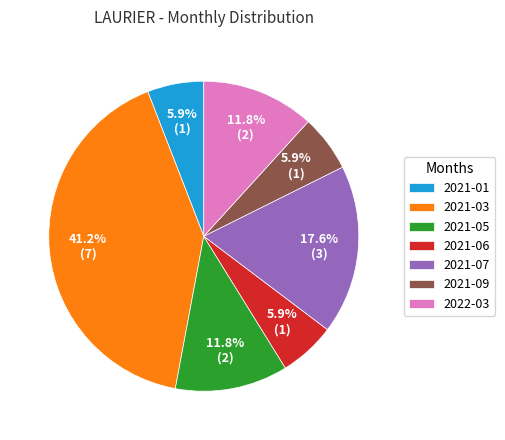

Is there any slice that represents more than half of the pie?

No